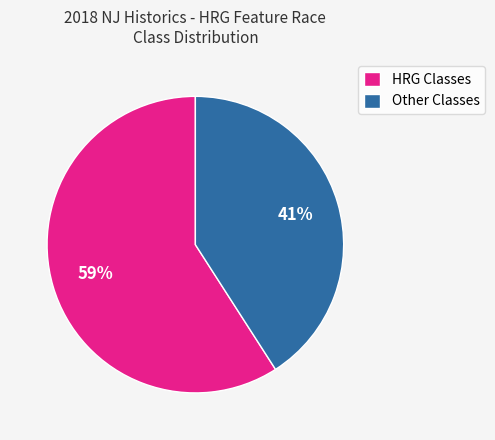

What percentage is the Other Classes slice, to the nearest percent?

41%